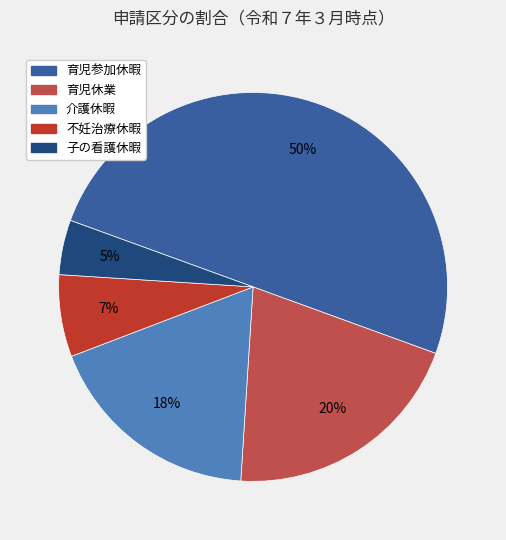

Which has a higher value, 育児参加休暇 or 子の看護休暇?

育児参加休暇